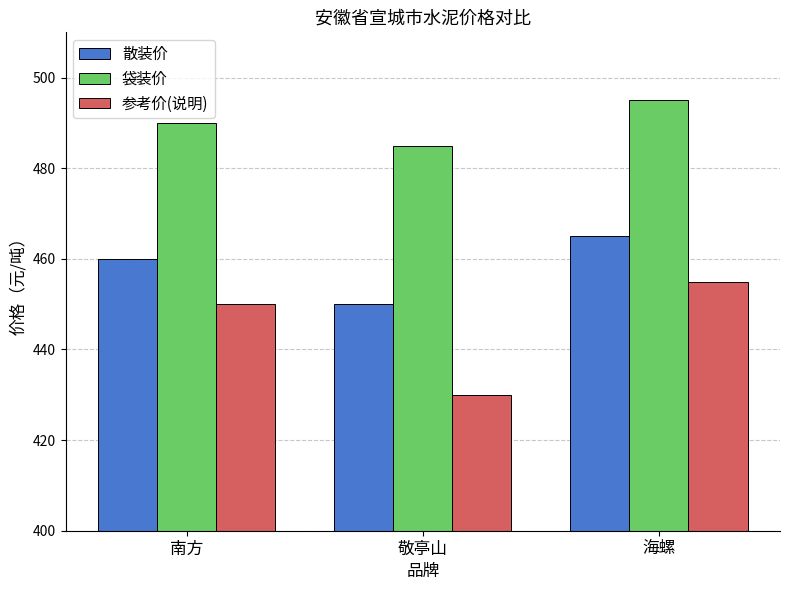

Reading left to right, extract all data points from this chart.

散装价: 460	450	465
袋装价: 490	485	495
参考价(说明): 450	430	455